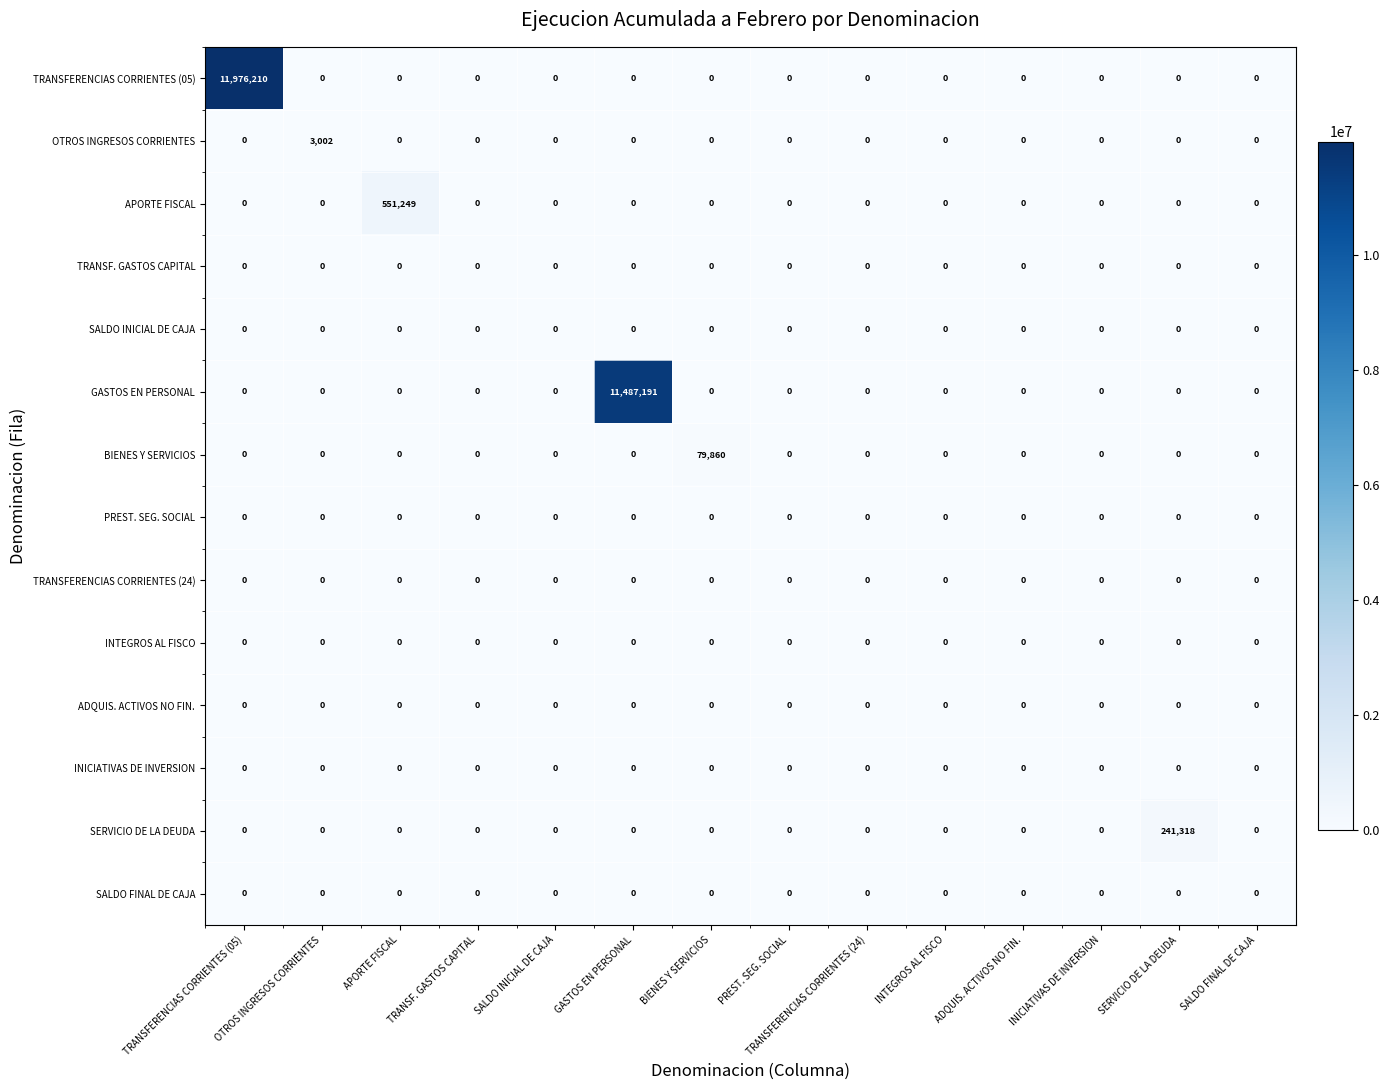

Which series has the widest spread of values?

TRANSFERENCIAS CORRIENTES (05)